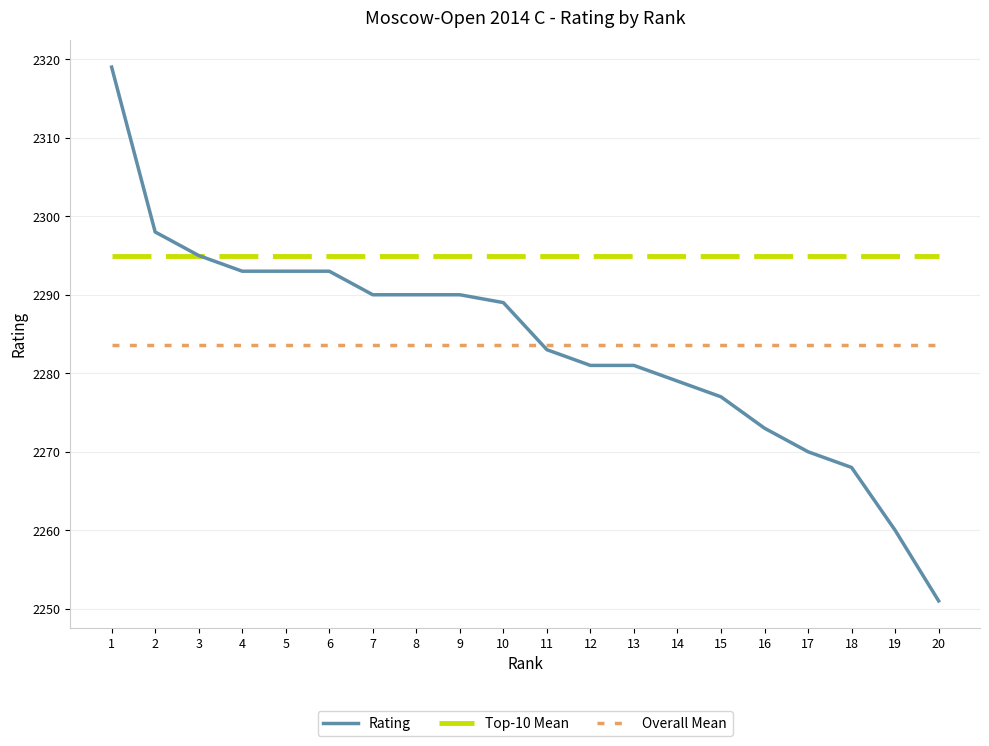

What is the sum of the Top-10 Mean values at 11 and 4?

4590.0